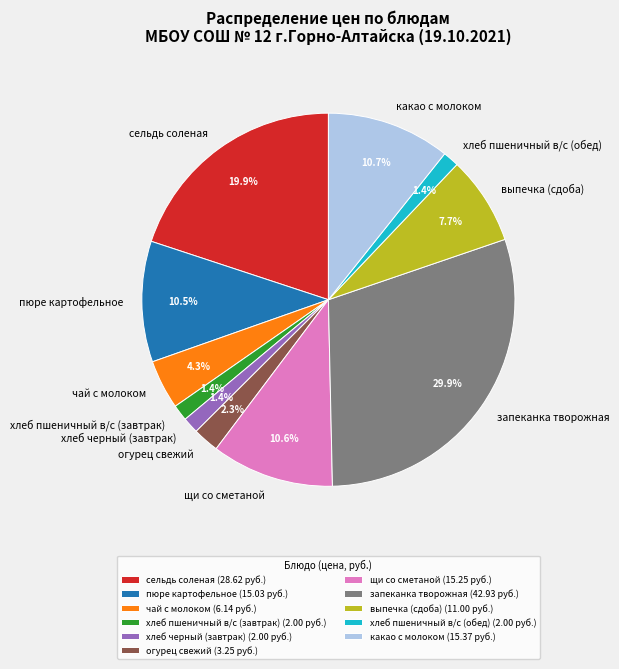

How much of the chart is everything except сельдь соленая?

80.1%